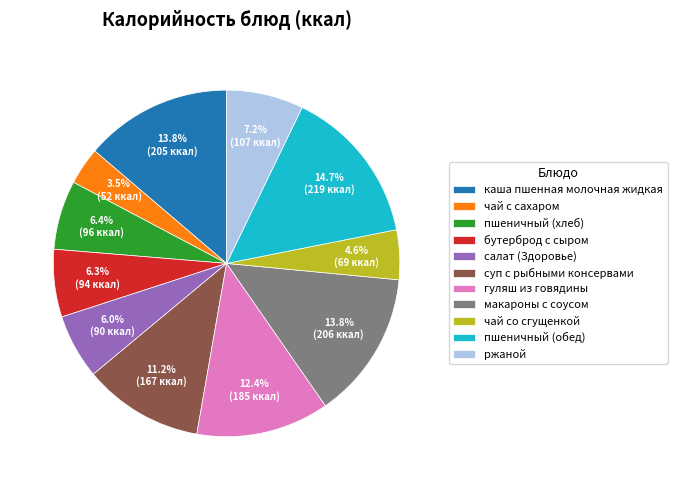

To the nearest percent, what percentage of the pie is суп с рыбными консервами?

11%